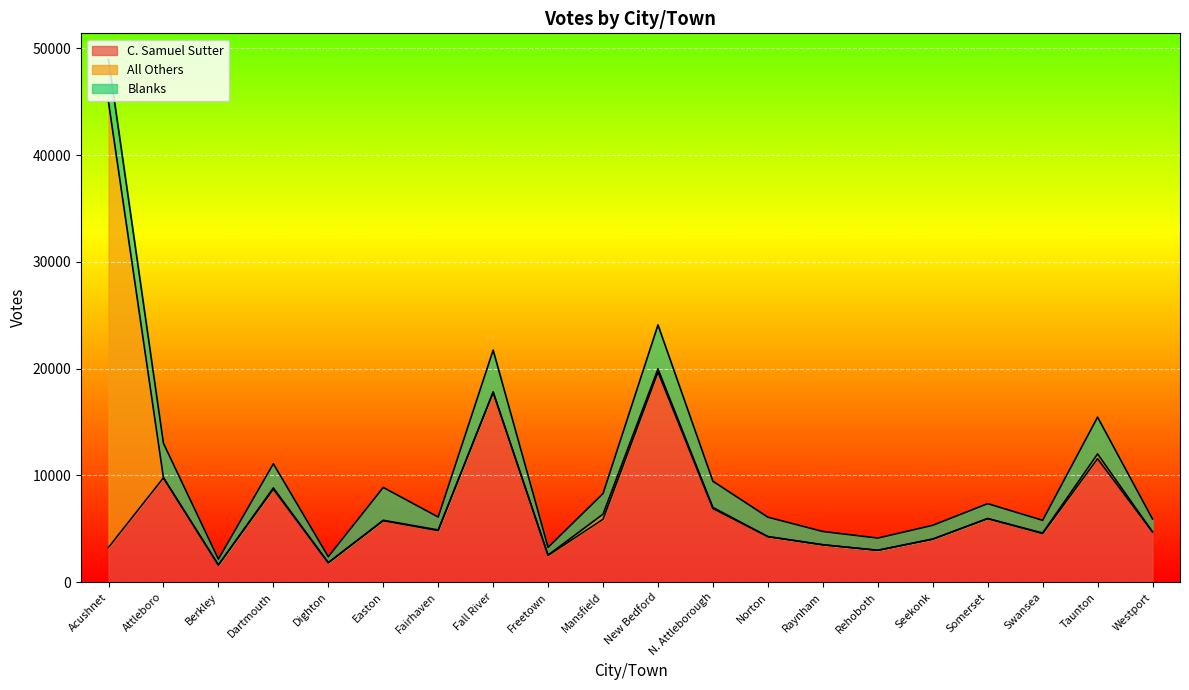

What is the lowest value of the C. Samuel Sutter series?

1615